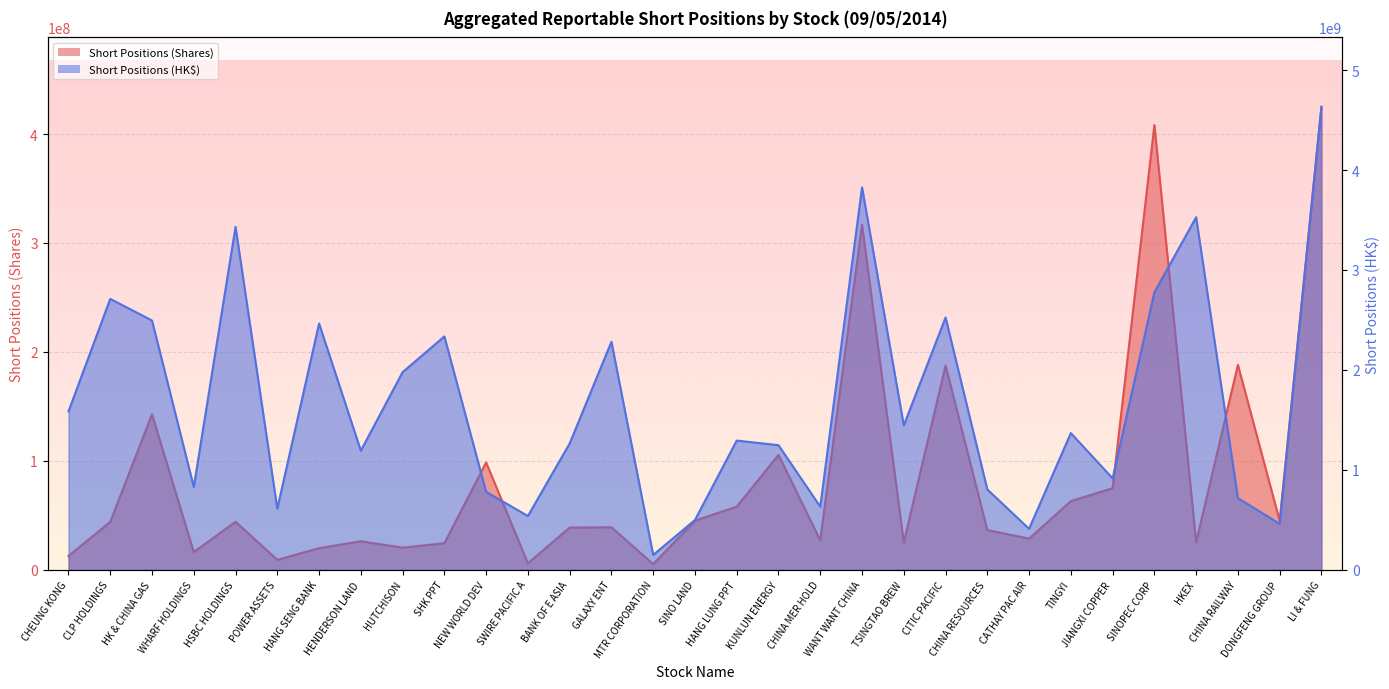

Is it true that Aggregated Reportable Short Positions (Shares) equals 98513519 at NEW WORLD DEV?

True